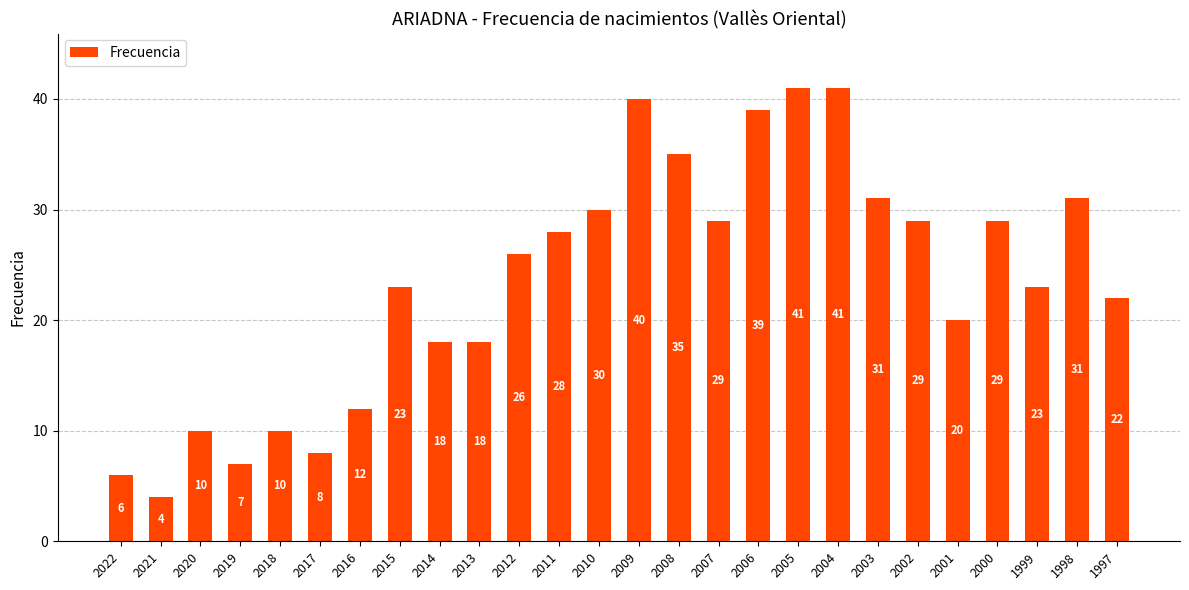

What is the maximum value shown in the chart?

41